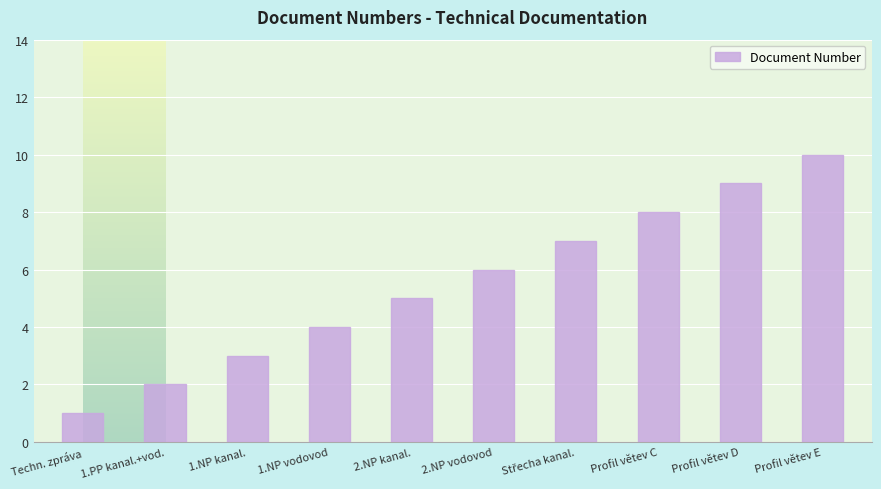

How many categories are shown in the chart?

10